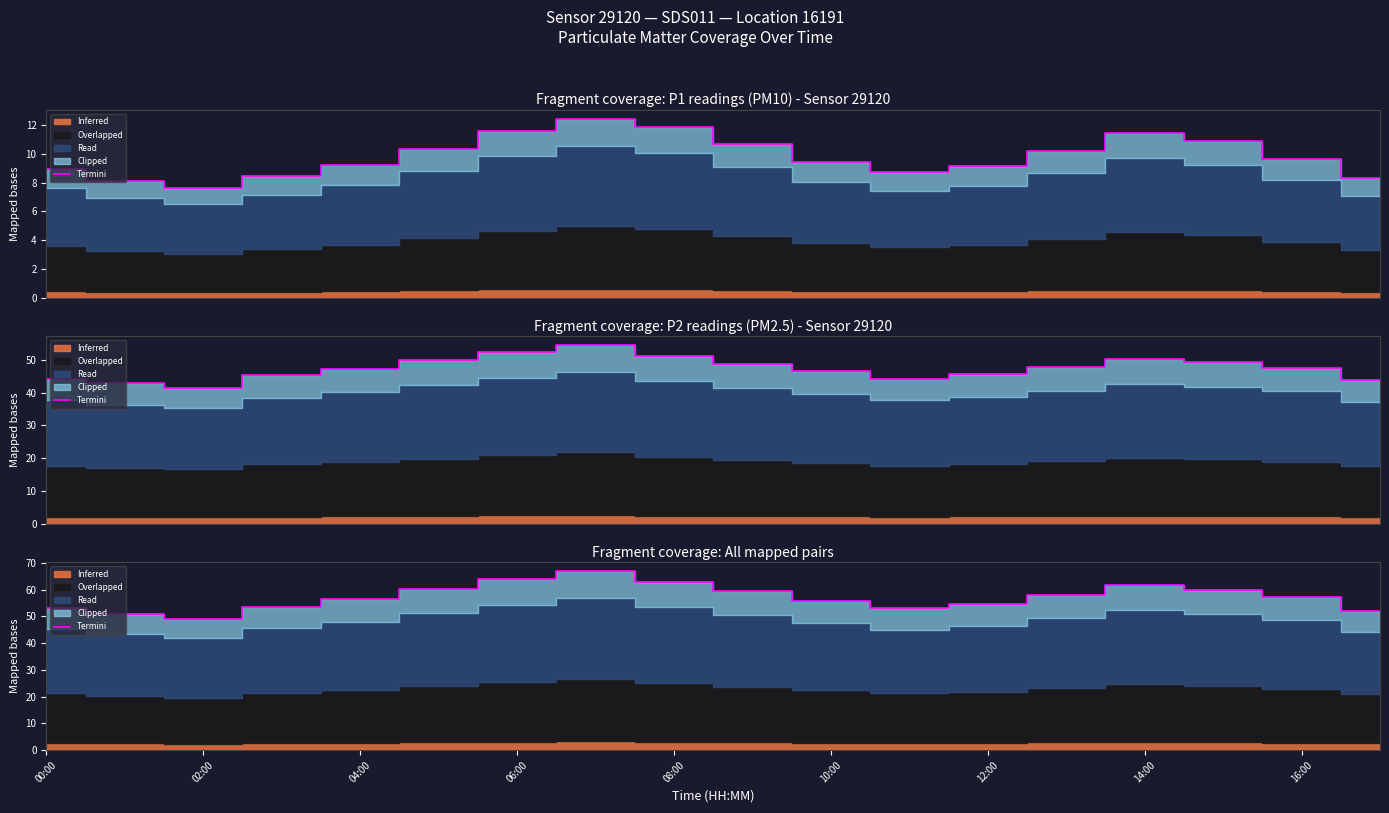

Reading right to left, what are all the values shown in this chart?

52.1	57.1	60.1	61.8	58.0	54.7	53.1	55.9	59.4	63.1	66.9	63.9	60.1	56.4	53.7	49.1	50.9	53.3